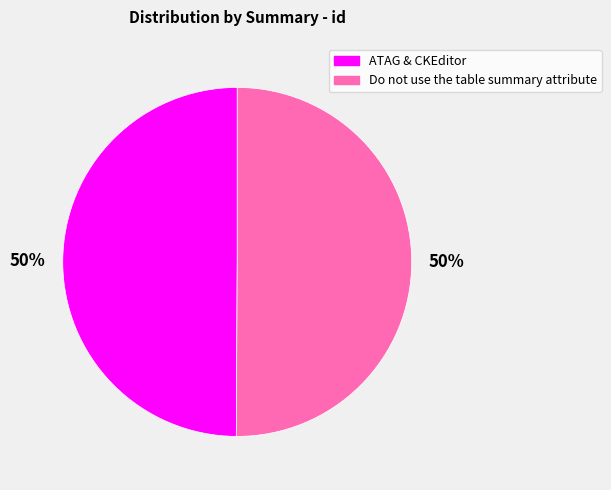

Count the number of slices in the pie.

2